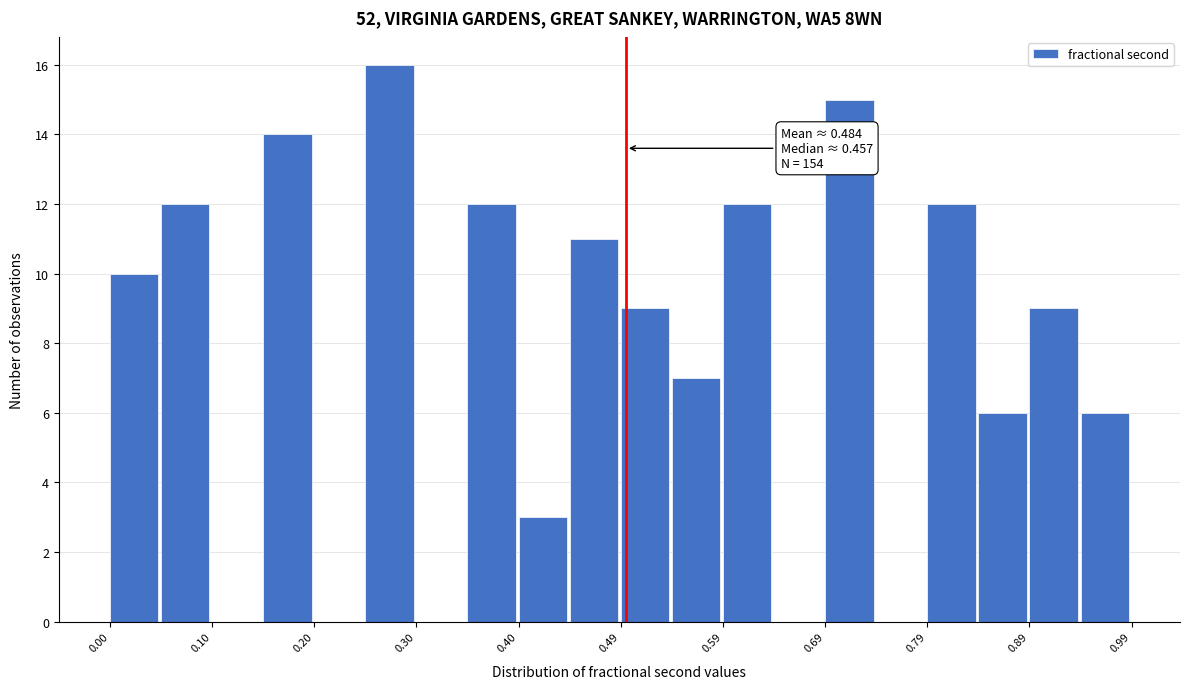

Over which range of the x-axis is the bar tallest?

0.25 to 0.30